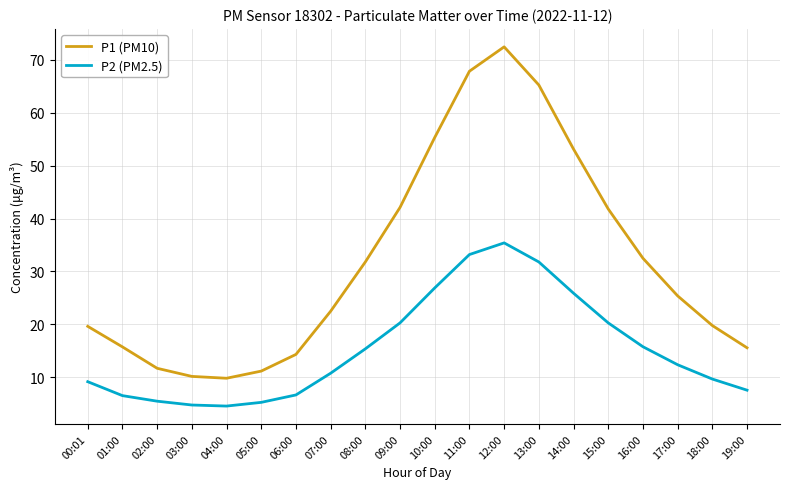

What is the difference between the P1 (PM10) values at 02:00 and 06:00?

2.6